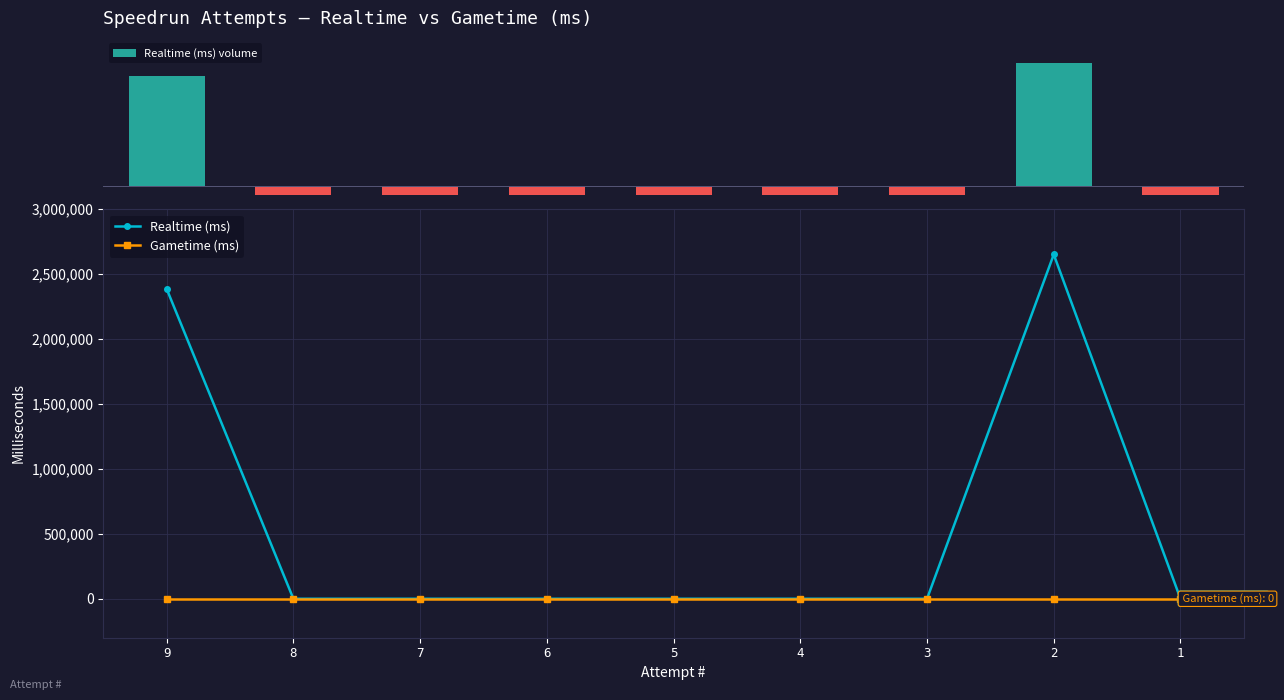

Reading left to right, list all the values displayed in this chart.

Realtime (ms) volume: 2387008	-200000	-200000	-200000	-200000	-200000	-200000	2651692	-200000
Realtime (ms): 2387008	0	0	0	0	0	0	2651692	0
Gametime (ms): 0	0	0	0	0	0	0	0	0